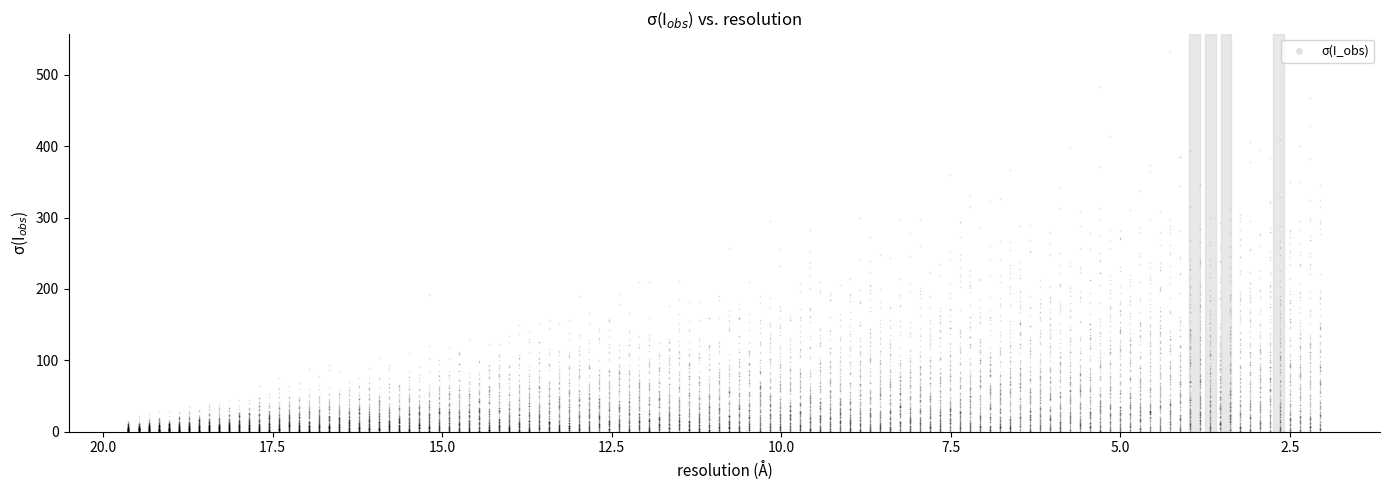

What is the range of Y values (max minus min)?

531.3